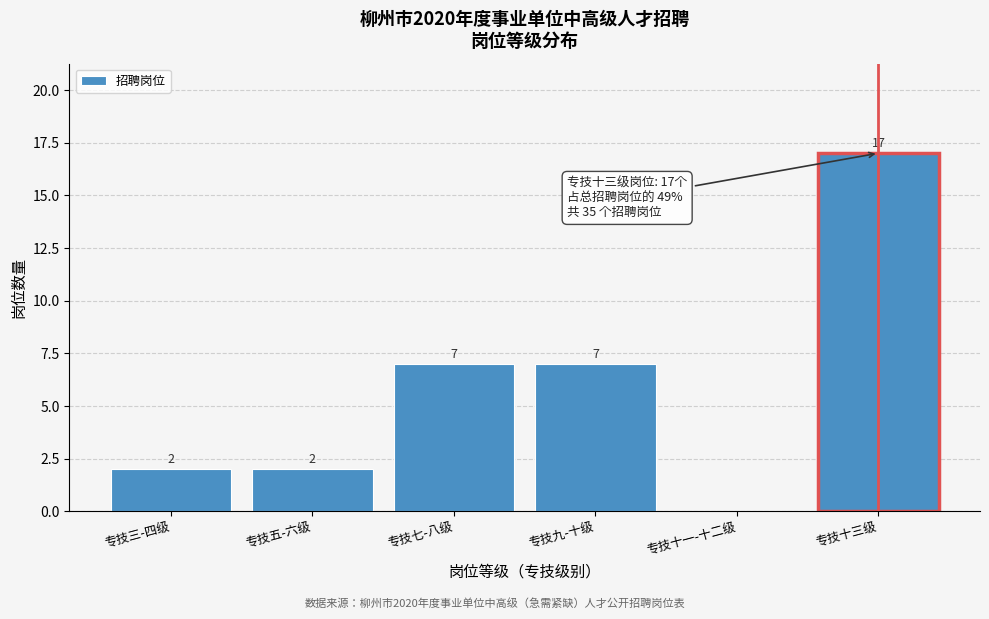

Reading left to right, transcribe all the data shown in this chart.

专技三-四级=2	专技五-六级=2	专技七-八级=7	专技九-十级=7	专技十一-十二级=0	专技十三级=17